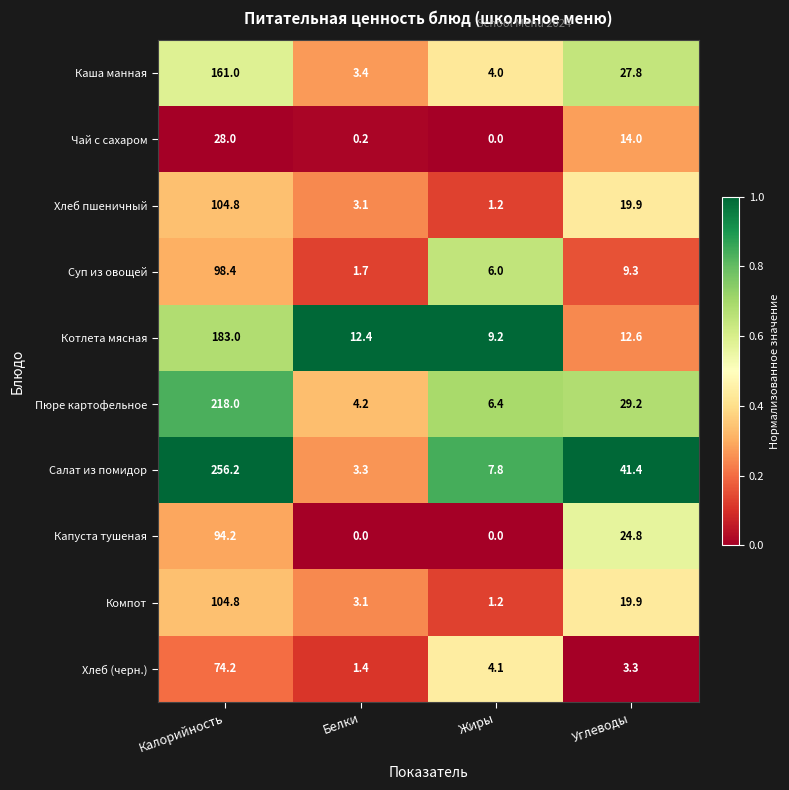

Which series has the widest spread of values?

Салат из помидор